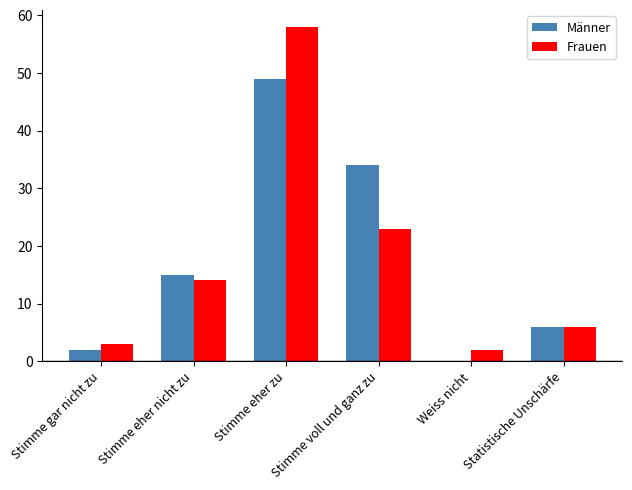

Count the number of categories in the chart.

6